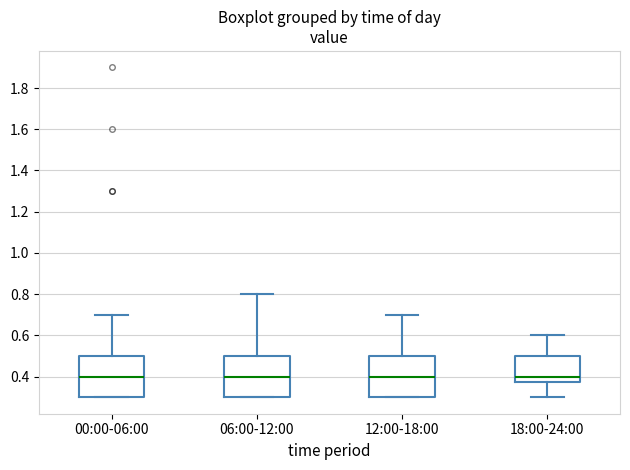

Reading left to right, transcribe this box plot: for each box, give where its median line is, the range the box spans, and where its two whiskers end, as read against the y-axis. The values are not printed on the chart, so give them approximately, as read against the axis.

00:00-06:00: median 0.40, box 0.30 to 0.50, whiskers 0.30 to 0.70
06:00-12:00: median 0.40, box 0.30 to 0.50, whiskers 0.30 to 0.80
12:00-18:00: median 0.40, box 0.30 to 0.50, whiskers 0.30 to 0.70
18:00-24:00: median 0.40, box 0.38 to 0.50, whiskers 0.30 to 0.60